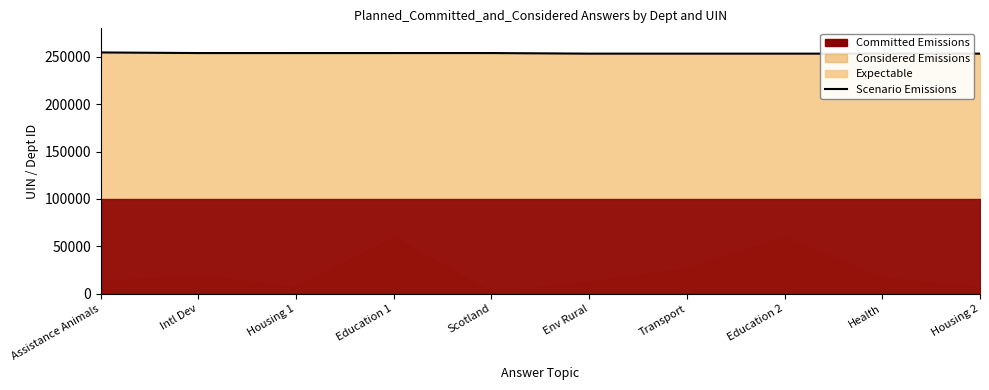

How many values are below 254069?

5